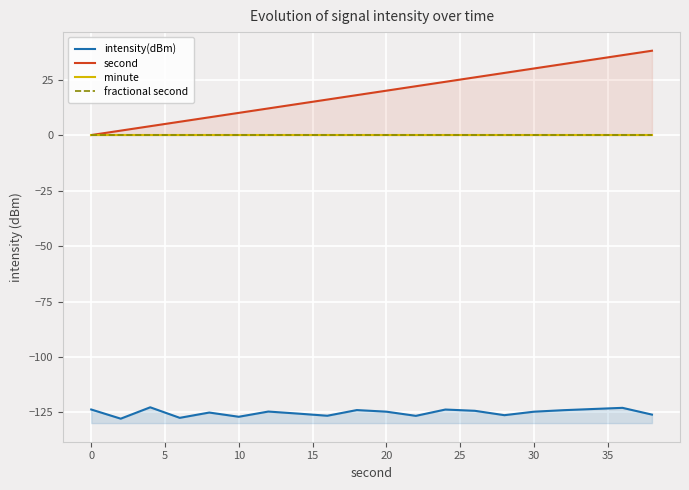

What is the maximum value for intensity(dBm)?

-122.7